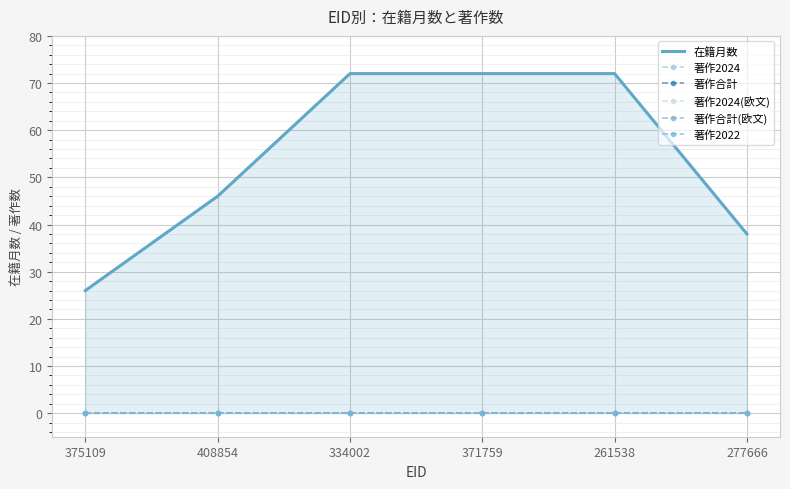

List the series in order of their peak value, highest first.

在籍月数, 著作2024, 著作合計, 著作2024(欧文), 著作合計(欧文), 著作2022